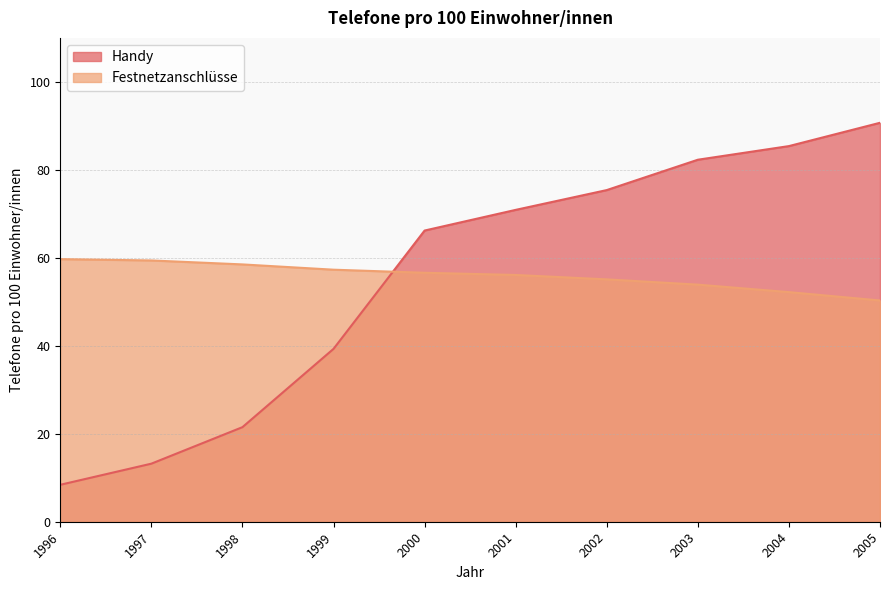

Count the number of categories in the chart.

10